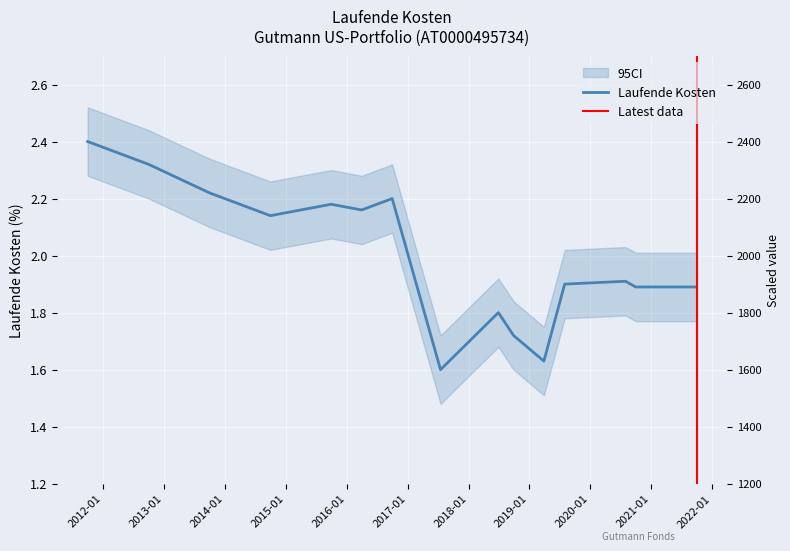

What position from the left is 2016-03-31?

6